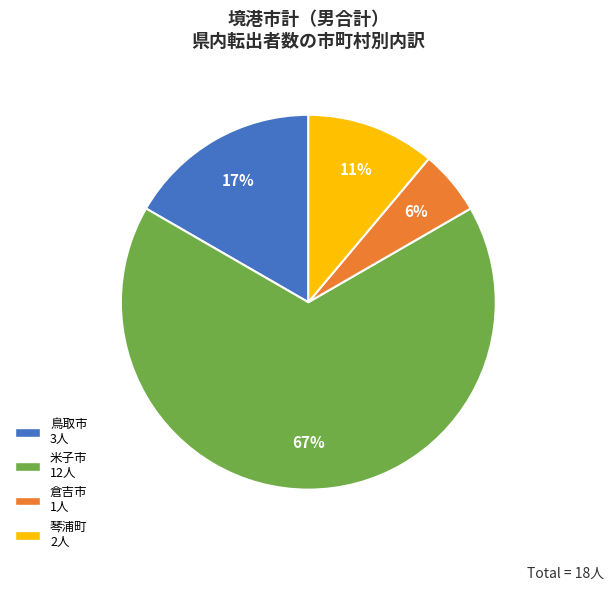

Which category accounts for the majority?

米子市